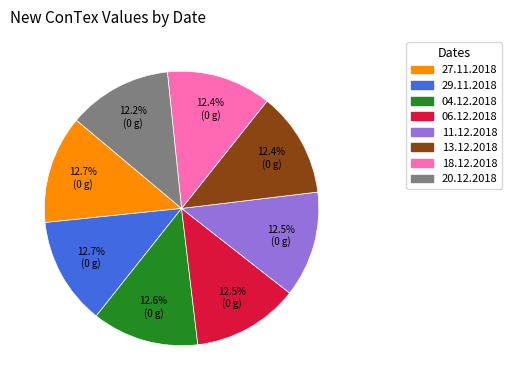

Approximately how many times larger is the value at 29.11.2018 compared to 27.11.2018?

1.0